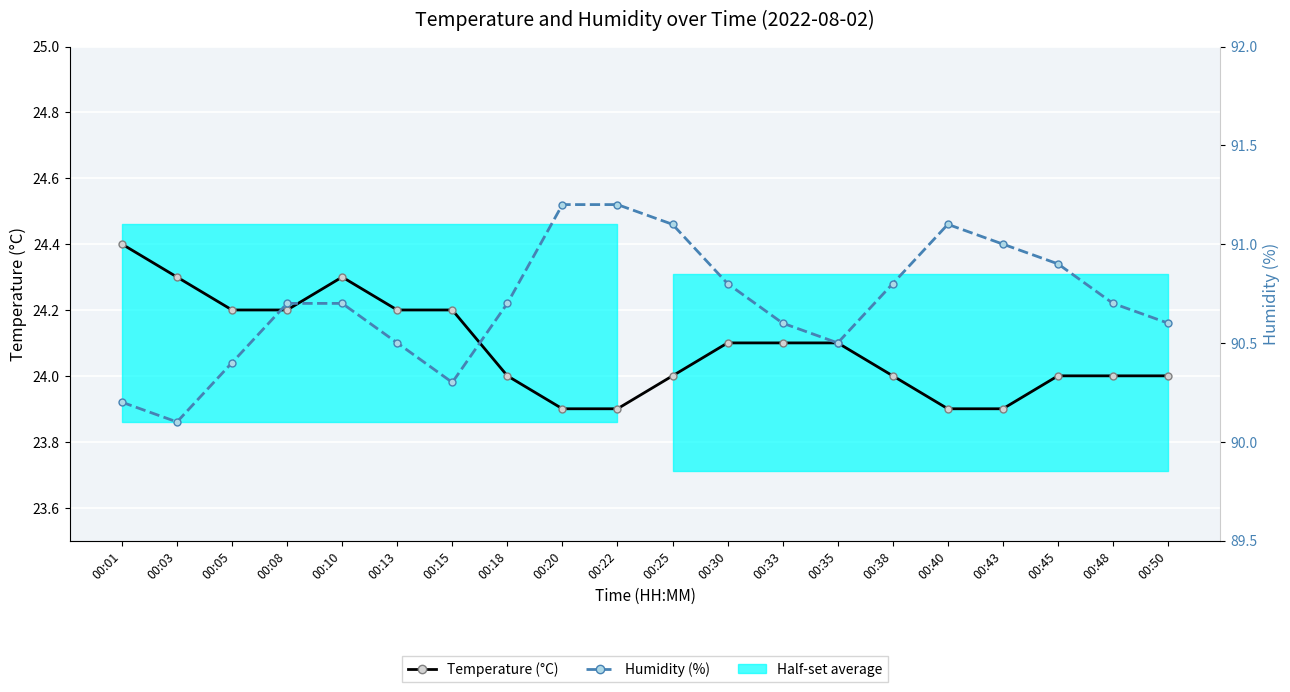

List the labels in order of Humidity (%) value, largest first.

00:20, 00:22, 00:25, 00:40, 00:43, 00:45, 00:30, 00:38, 00:08, 00:10, 00:18, 00:48, 00:33, 00:50, 00:13, 00:35, 00:05, 00:15, 00:01, 00:03